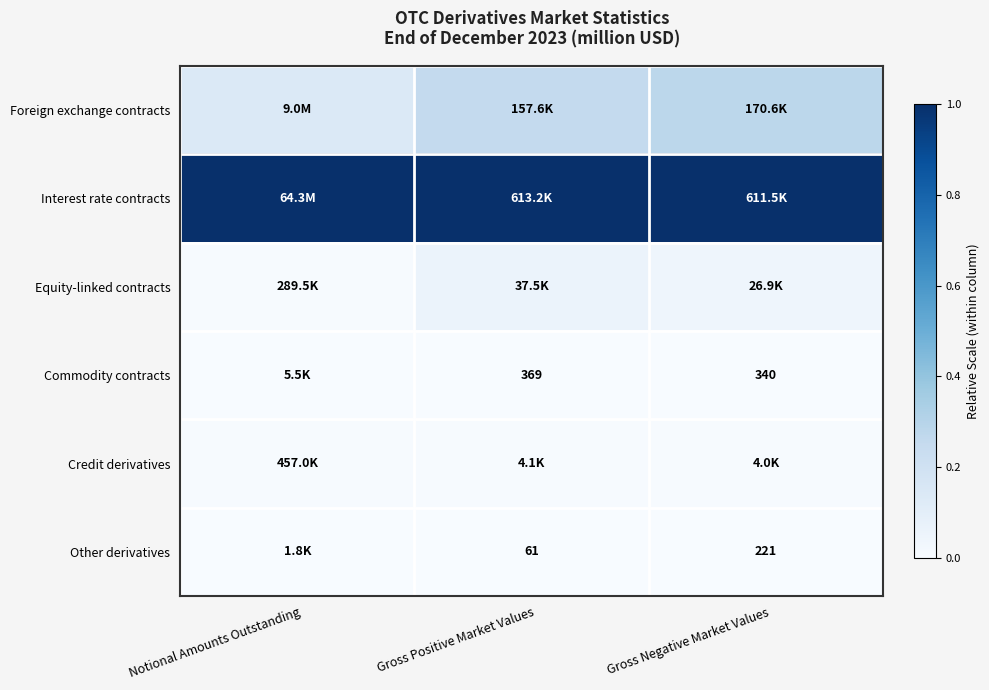

Which series has the largest total across all categories?

Interest rate contracts